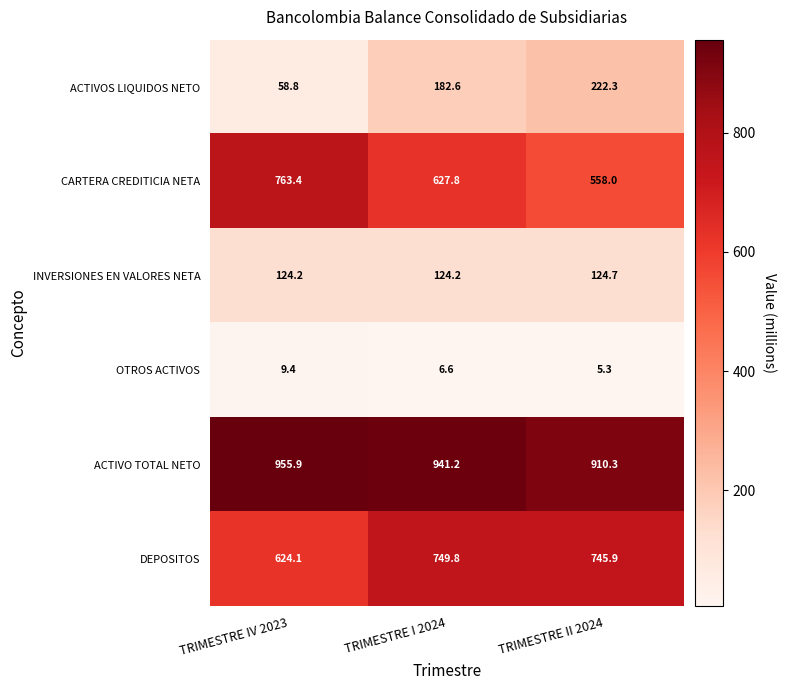

The OTROS ACTIVOS series shows 13.4 at TRIMESTRE IV 2023. True or false?

False